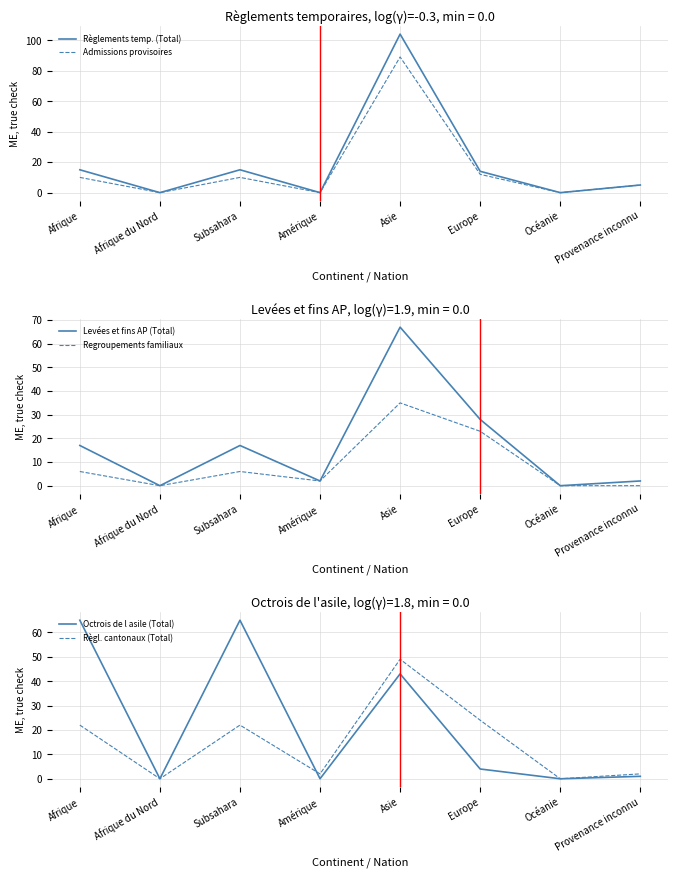

How many data points in Admissions provisoires are above 10?

2